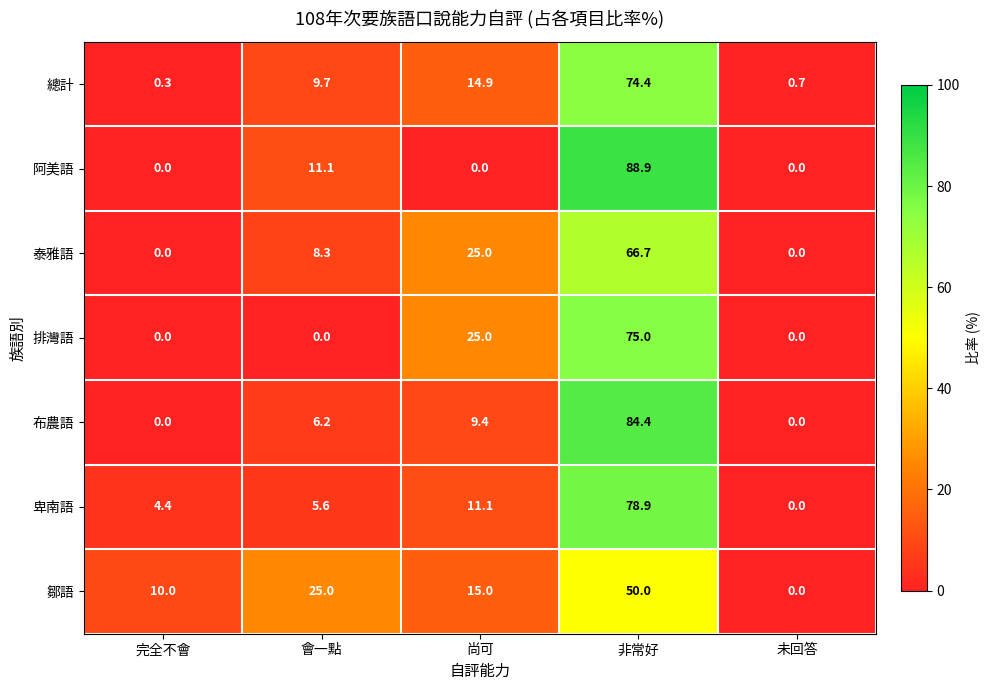

At which label does 總計 reach its peak?

非常好